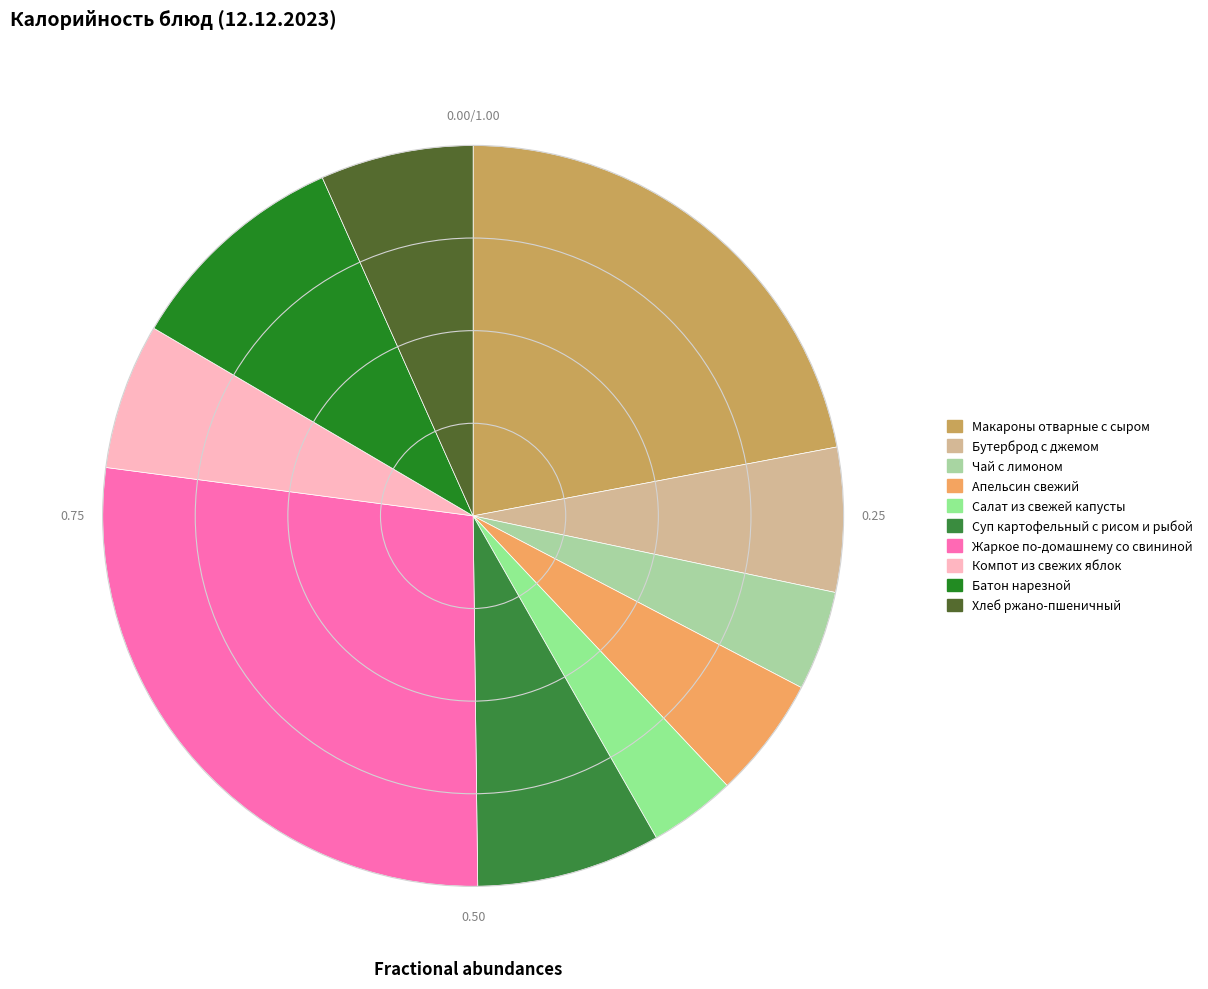

Does Хлеб ржано-пшеничный represent more than half of the total?

No